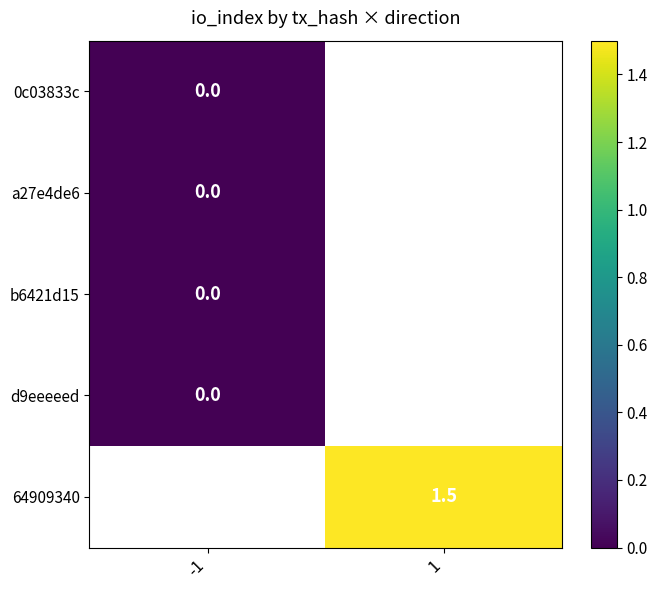

The 64909340 series shows 1.5 at 1. True or false?

True